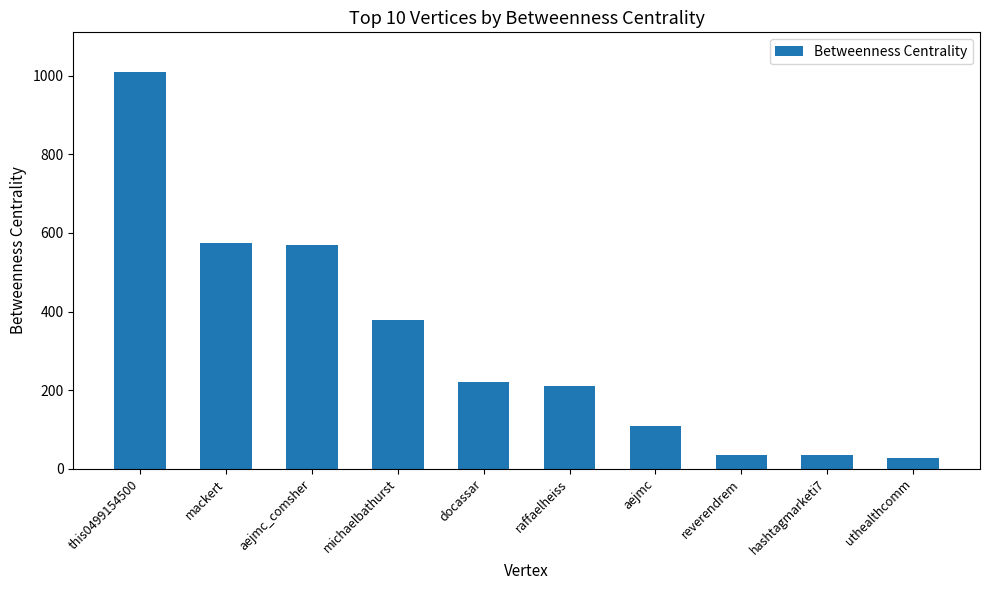

The value at mackert is 283.9. True or false?

False